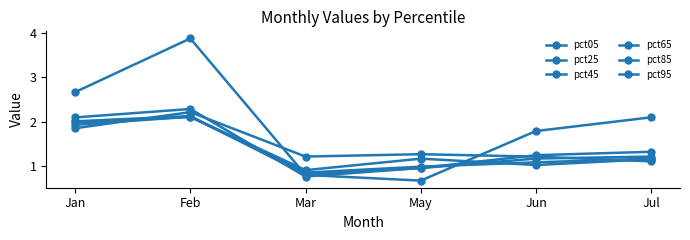

Count the number of data series in this chart.

6